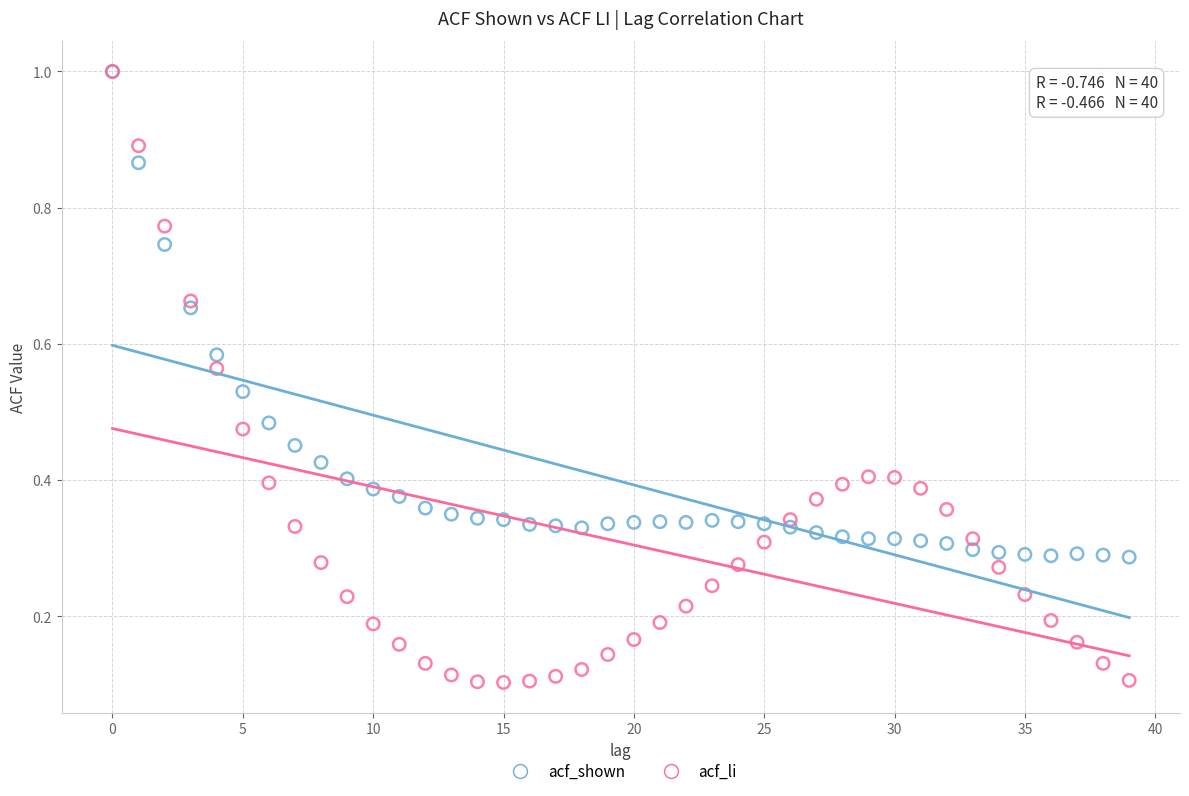

Which series has the largest Y range (max minus min)?

acf_li